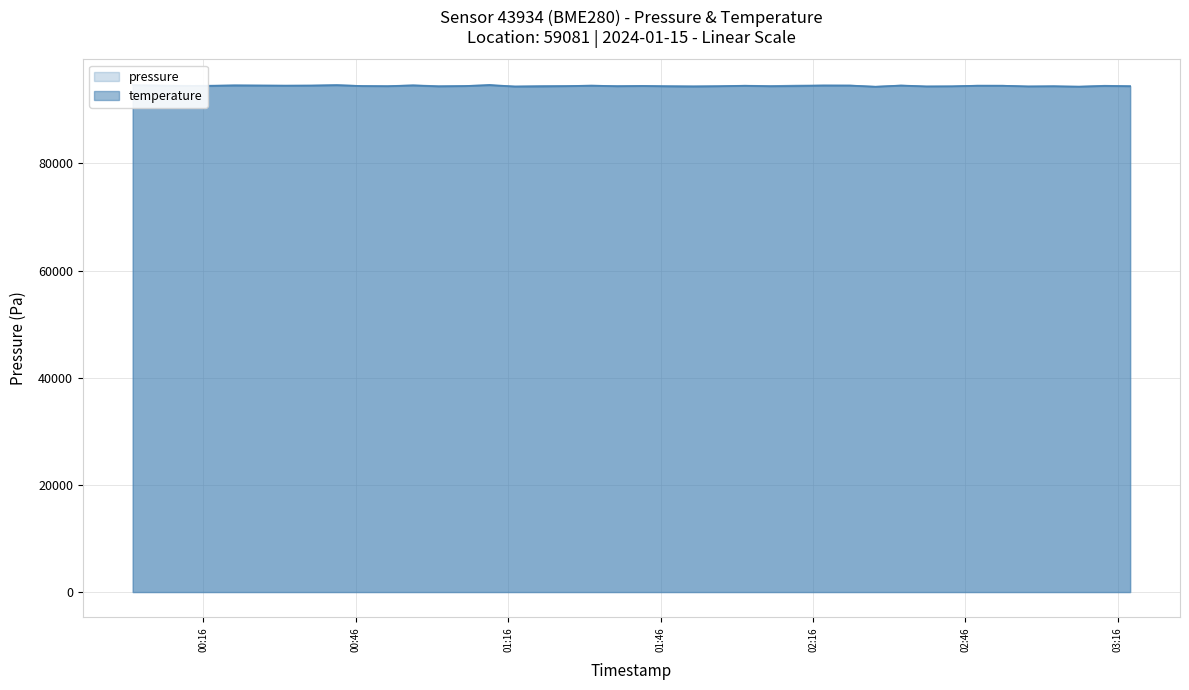

How many intersections are there between pressure and temperature?

12